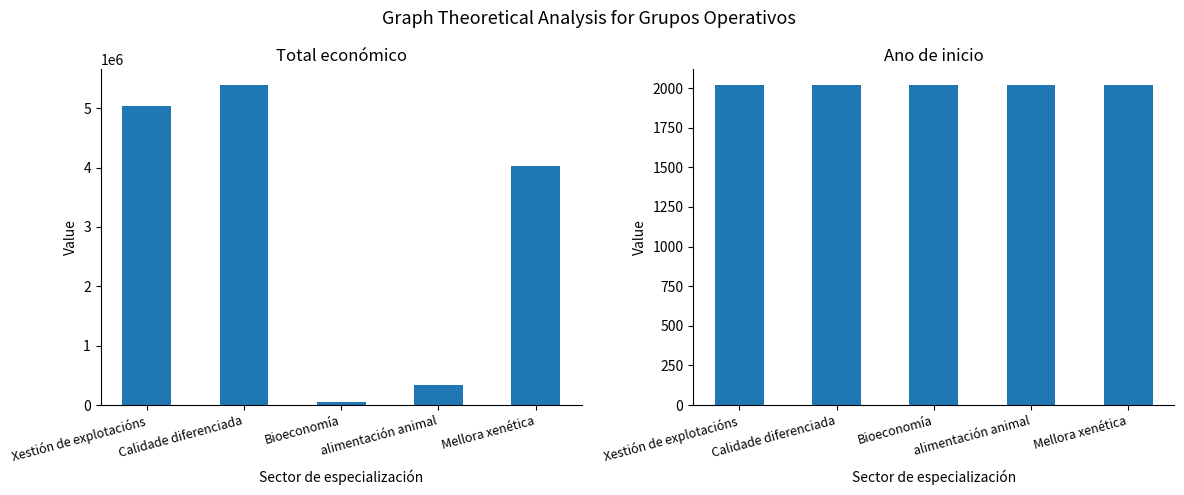

Which series has the largest total across all categories?

Total económico